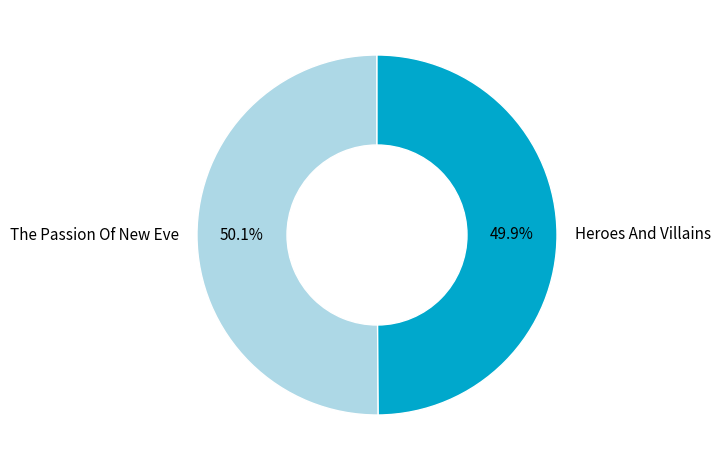

What portion of the pie excludes Heroes And Villains?

50.1%